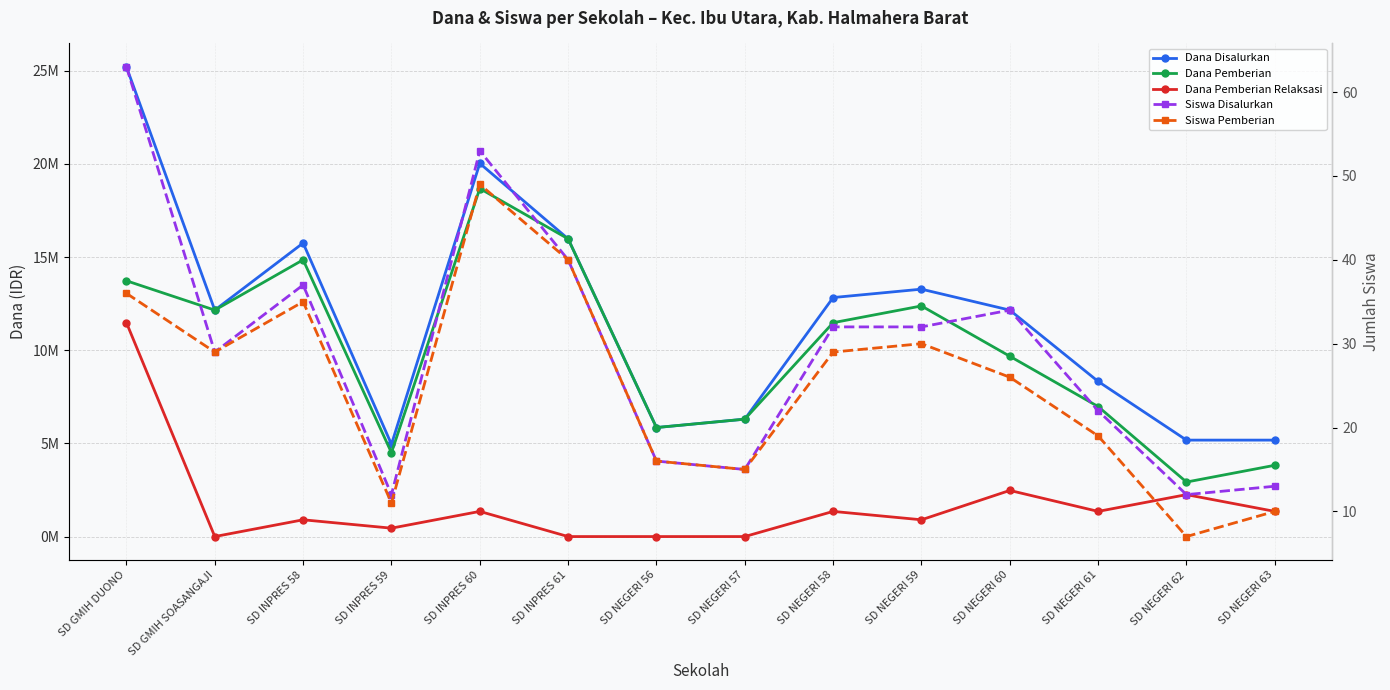

What is the difference between the second highest and second lowest values in the Siswa Disalurkan series?

41